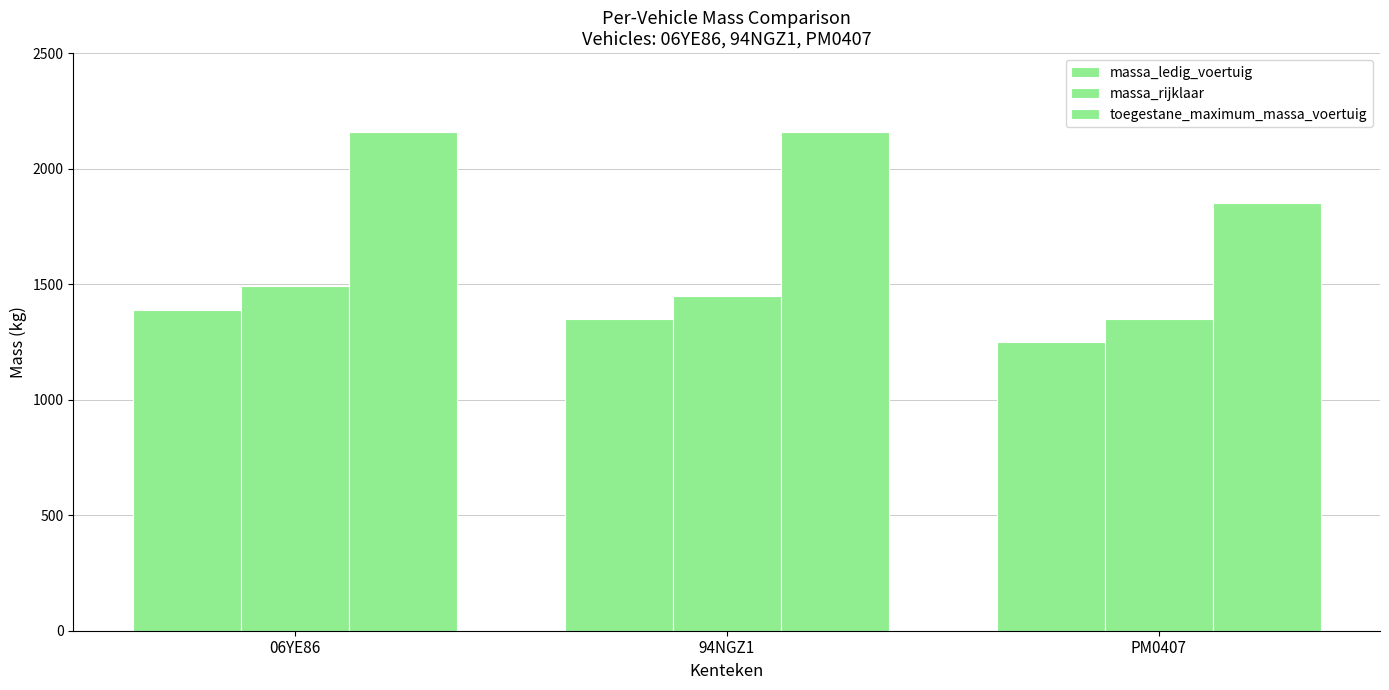

Read the toegestane_maximum_massa_voertuig value at 94NGZ1, to the nearest 5.

2160